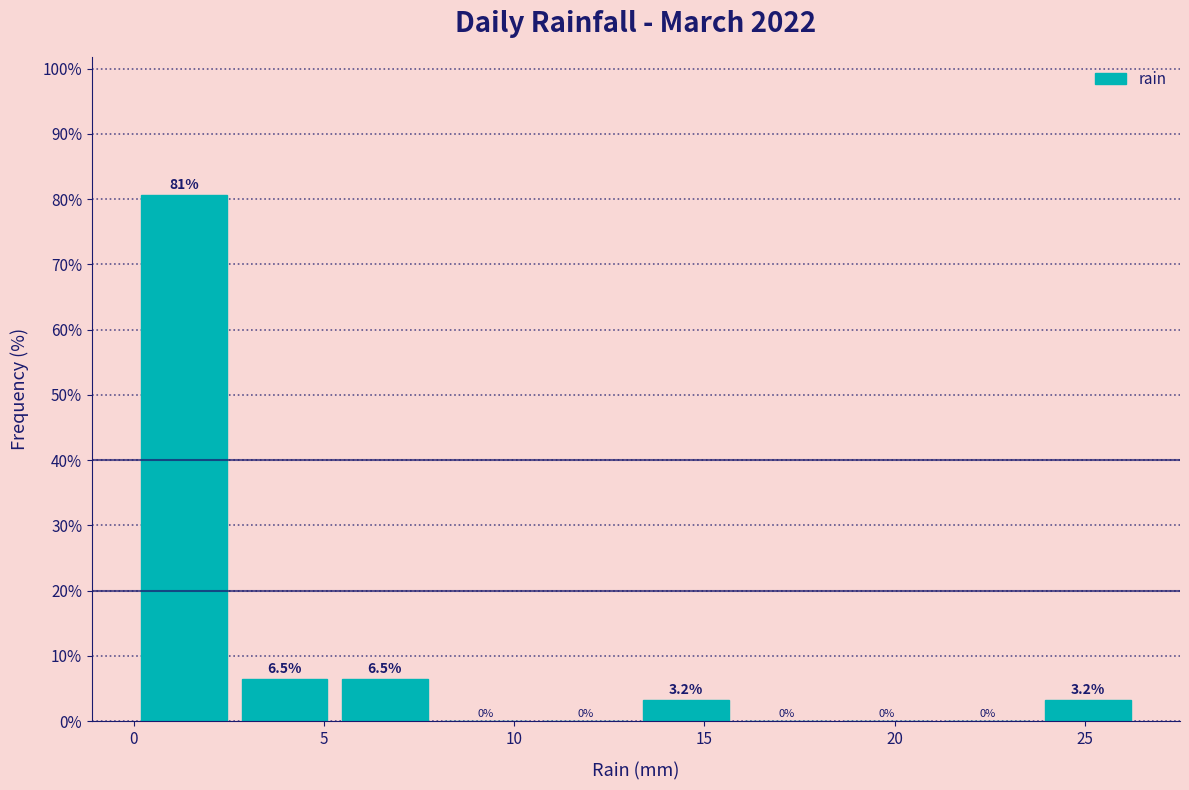

How tall is the bar that spans 0.0 to 2.5 on the x-axis? The bar edges are not printed on the chart, so give them approximately, as read against the axis.

80.6